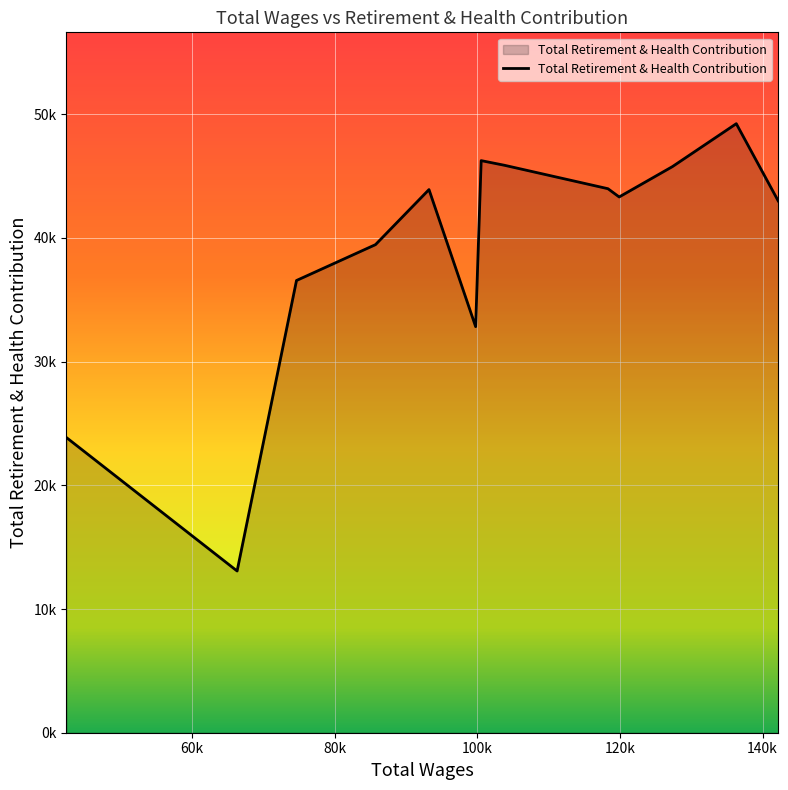

Reading right to left, list all the values displayed in this chart.

42344.0=23865	66289.0=13074	74619.0=36561	85700.0=39460	93203.0=43911	99746.0=32829	100522.0=46252	103793.0=45875	118306.0=43982	119878.0=43314	127348.0=45768	136307.0=49238	142186.0=42995